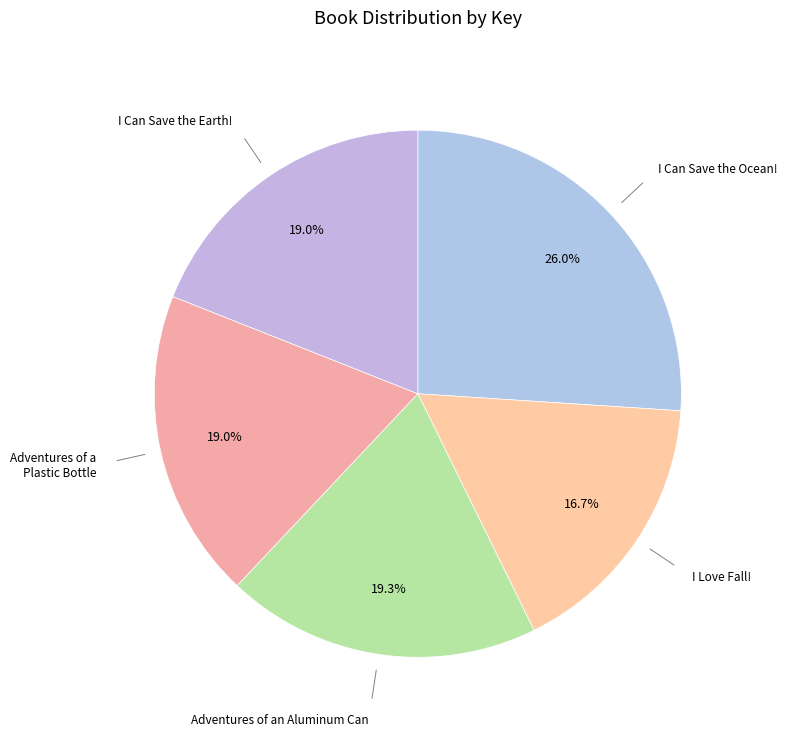

How many segments does this pie chart have?

5